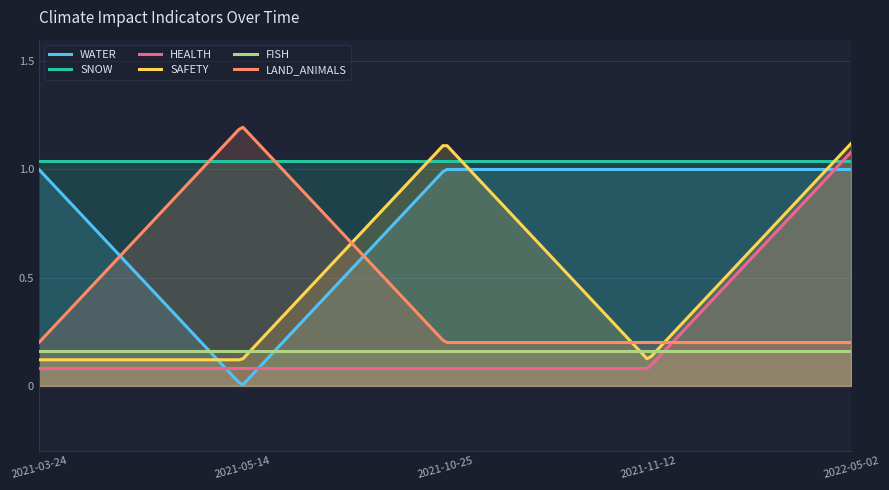

List the series in order of their peak value, highest first.

LAND_ANIMALS, SAFETY, HEALTH, SNOW, WATER, FISH